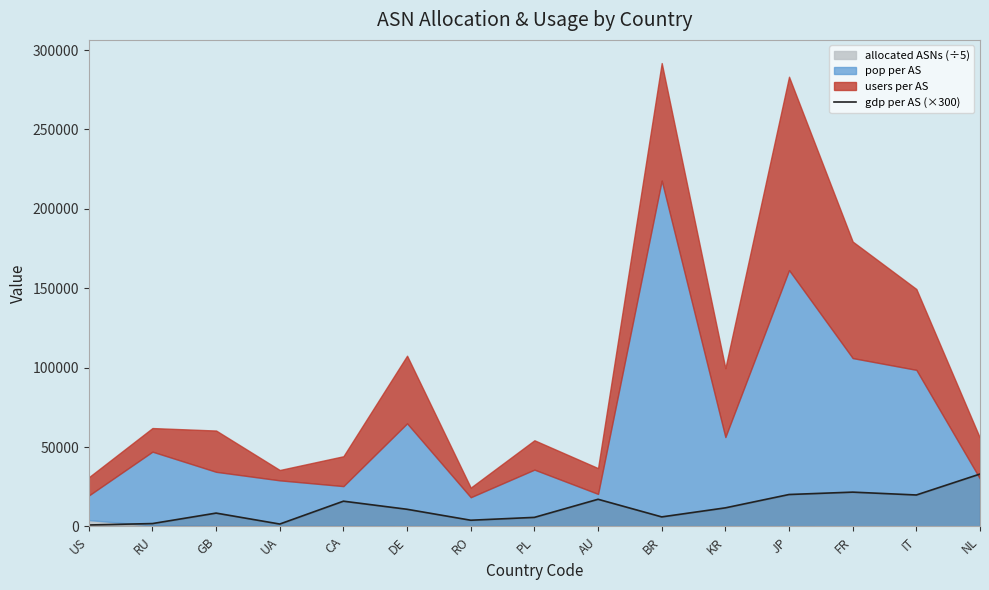

What is the sum of all values?

178200